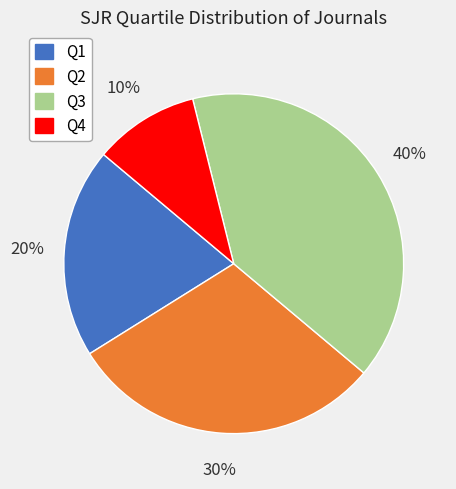

Rank the categories by value from highest to lowest.

Q3, Q2, Q1, Q4